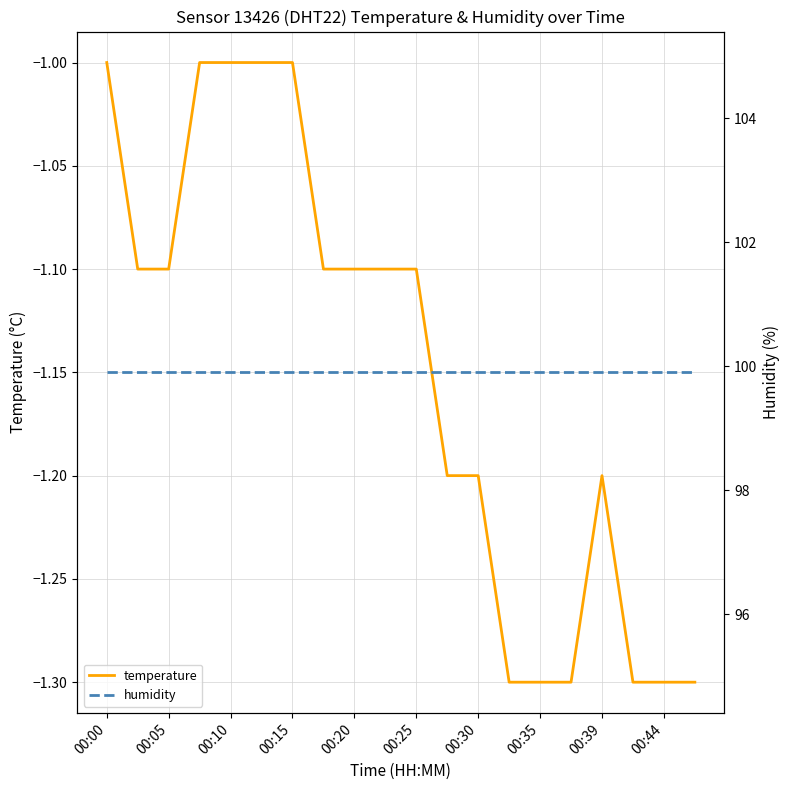

What is the lowest value of the temperature series?

-1.3